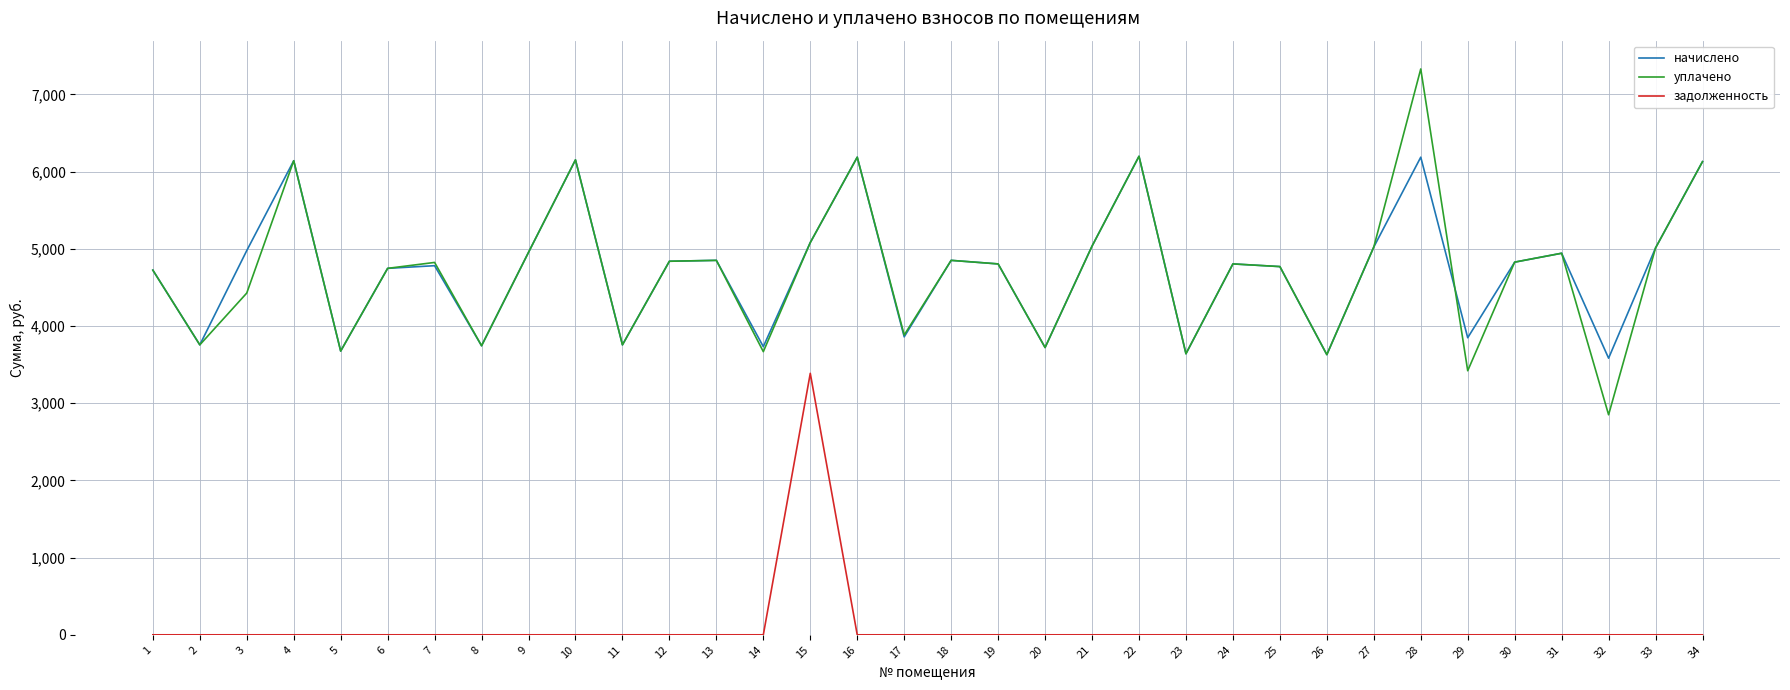

List the series in order of their peak value, highest first.

уплачено, начислено, задолженность